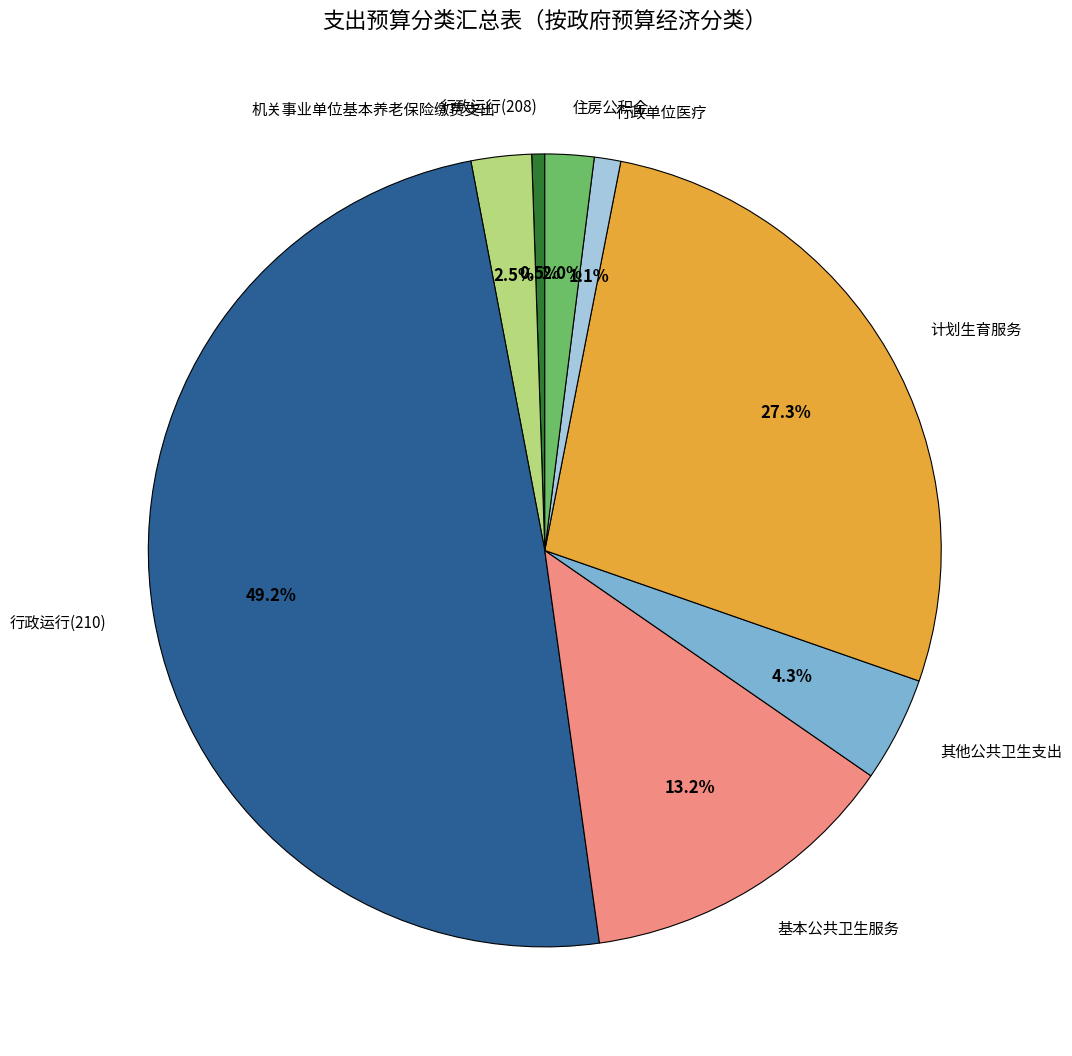

Is it true that 机关事业单位基本养老保险缴费支出 is 12% of the pie?

False